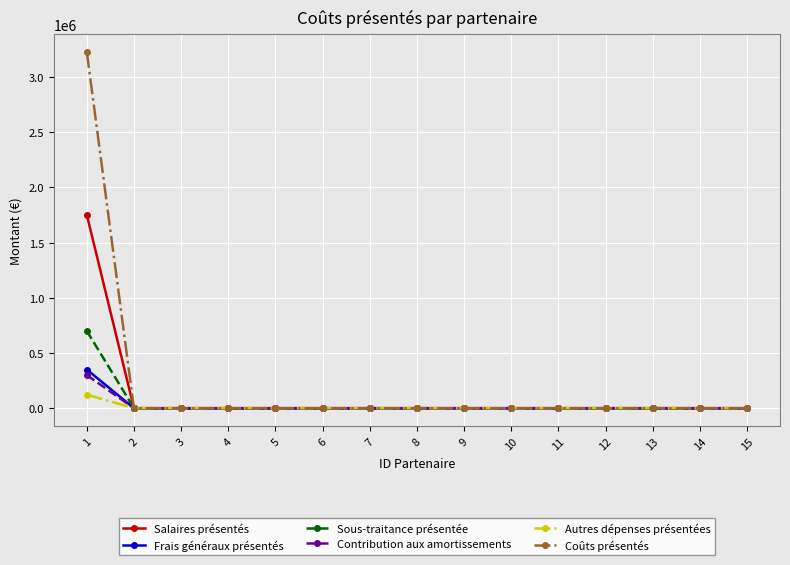

What is the average value of the Autres dépenses présentées series?

8200